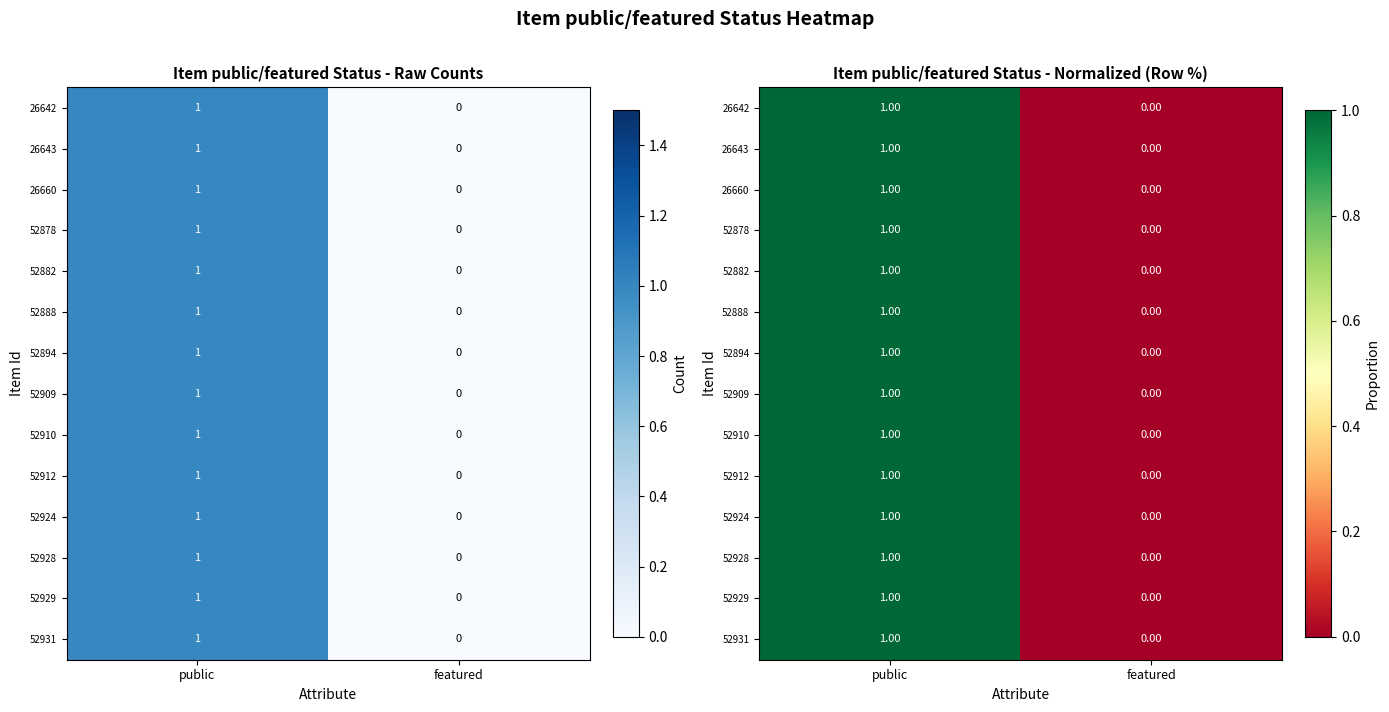

List the labels in order of 52912 value, largest first.

public, featured